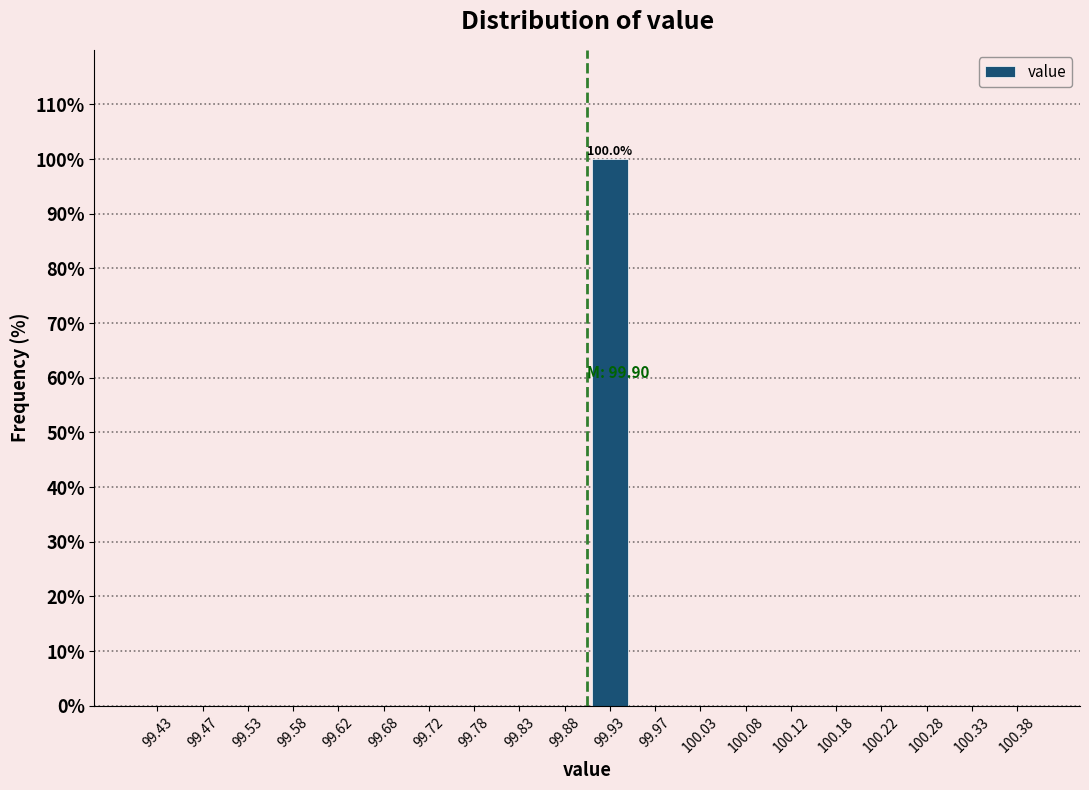

Over which range of the x-axis is the bar tallest?

99.90 to 99.95